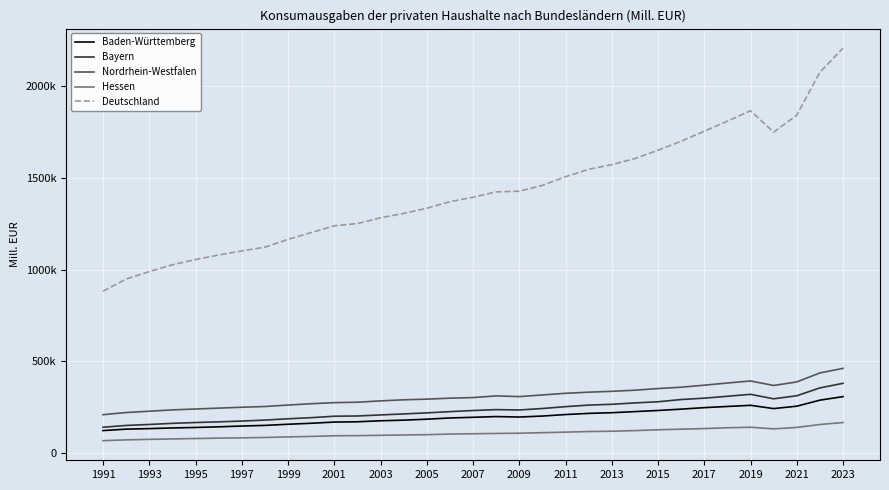

True or false: Baden-Württemberg and Hessen cross at least once.

False